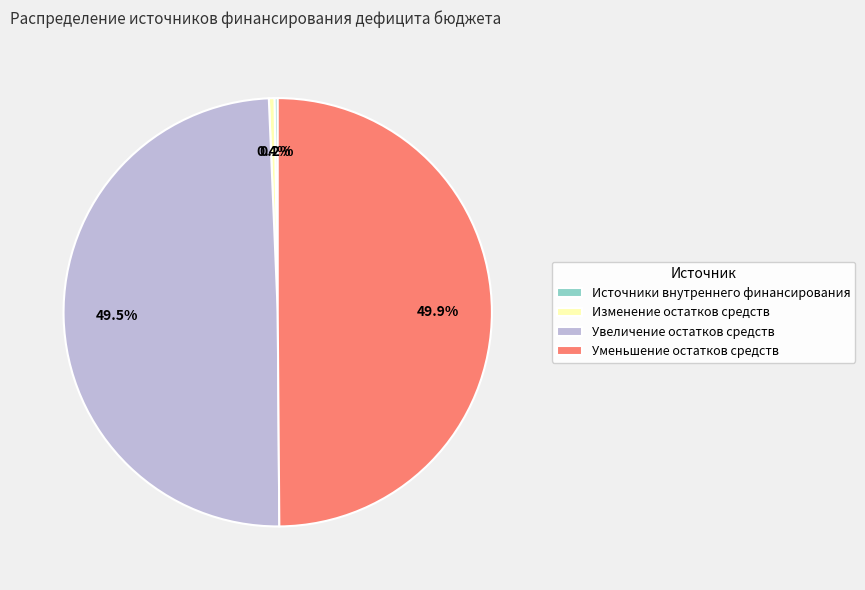

True or false: Изменение остатков средств accounts for 0% of the total.

True